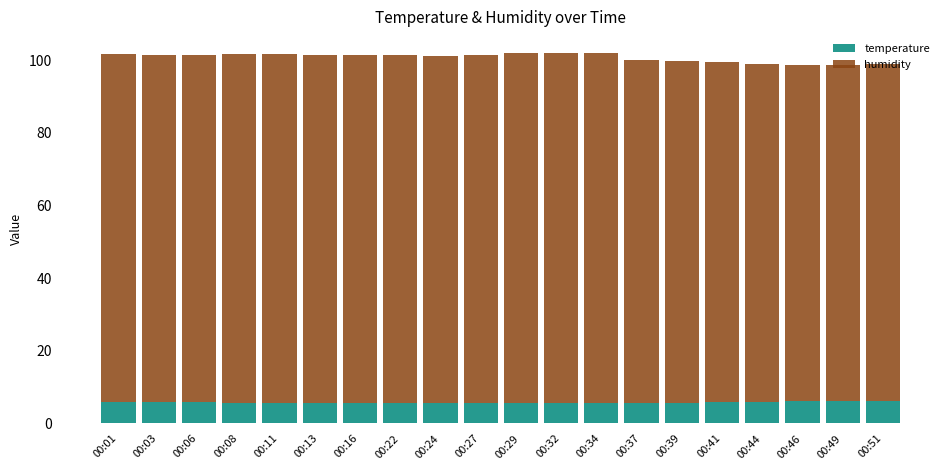

What is the highest value of the temperature series?

6.1